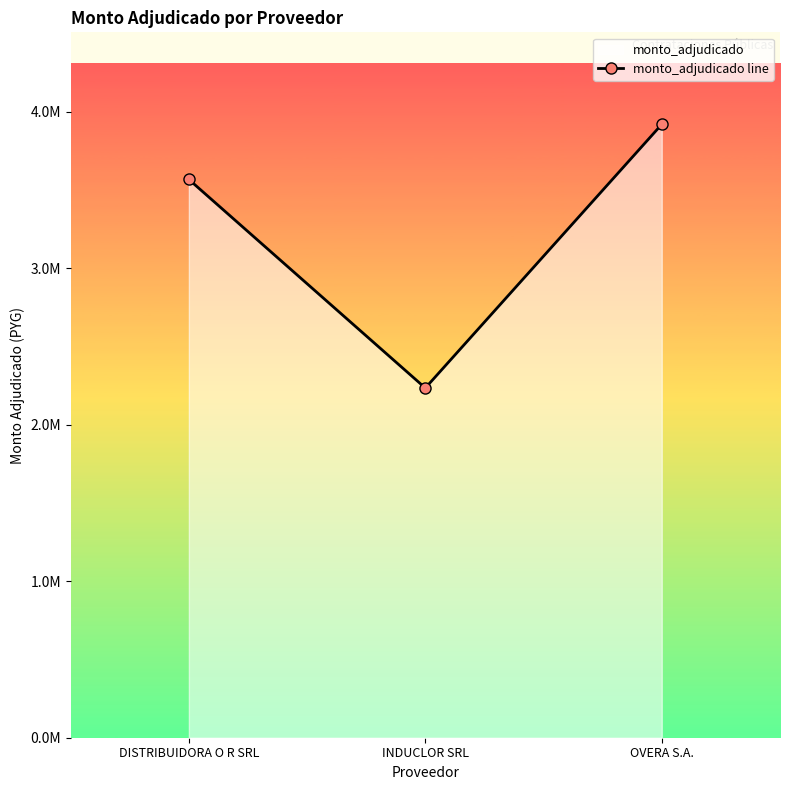

The chart shows a value of 3919000 at OVERA S.A.. True or false?

True